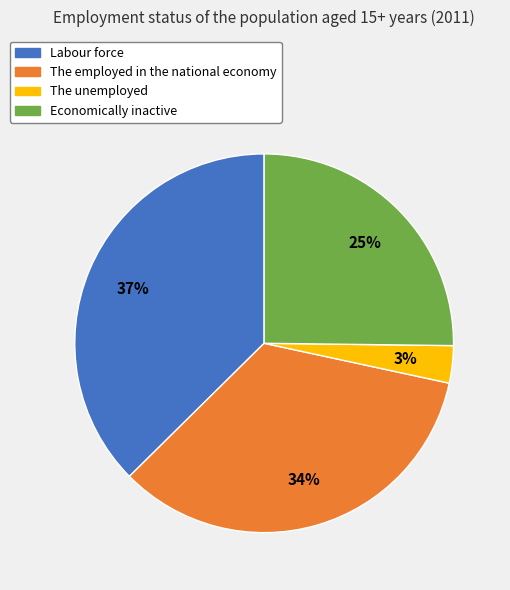

To the nearest percent, what percentage of the pie is The employed in the national economy?

34%